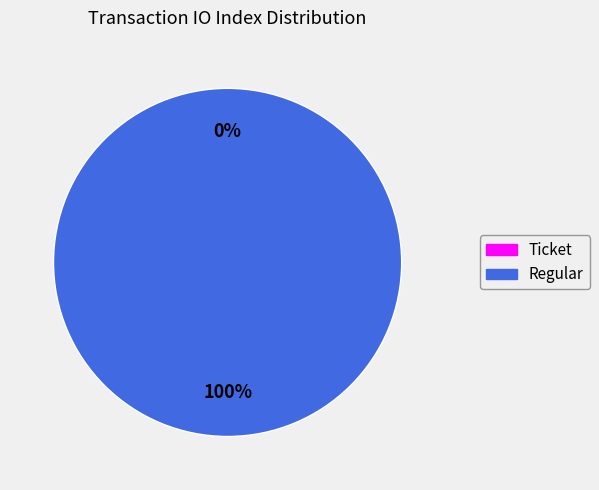

Between Regular (io_index=7) and Ticket (io_index=0), which is larger?

Regular (io_index=7)